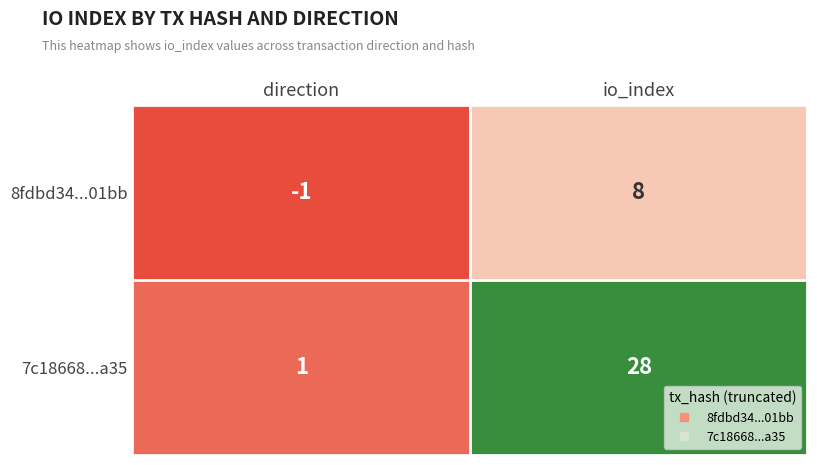

At which category is the sum across all series the highest?

io_index